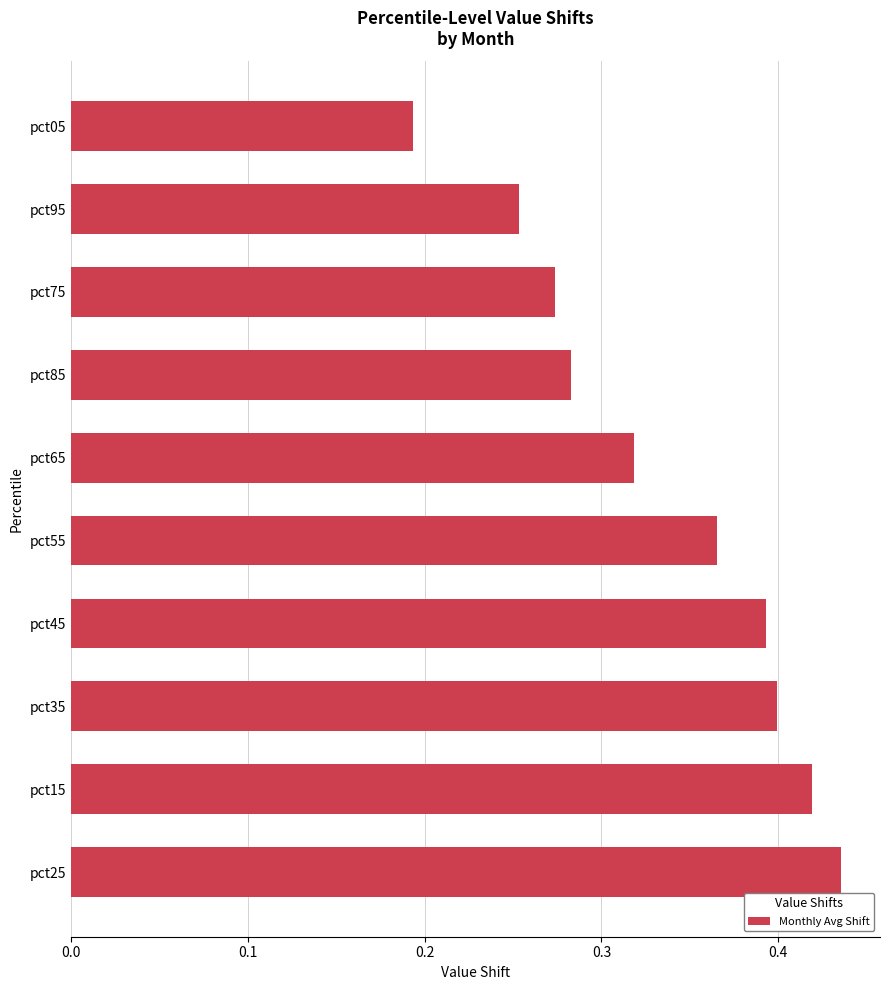

Which has a higher value, pct95 or pct05?

pct95